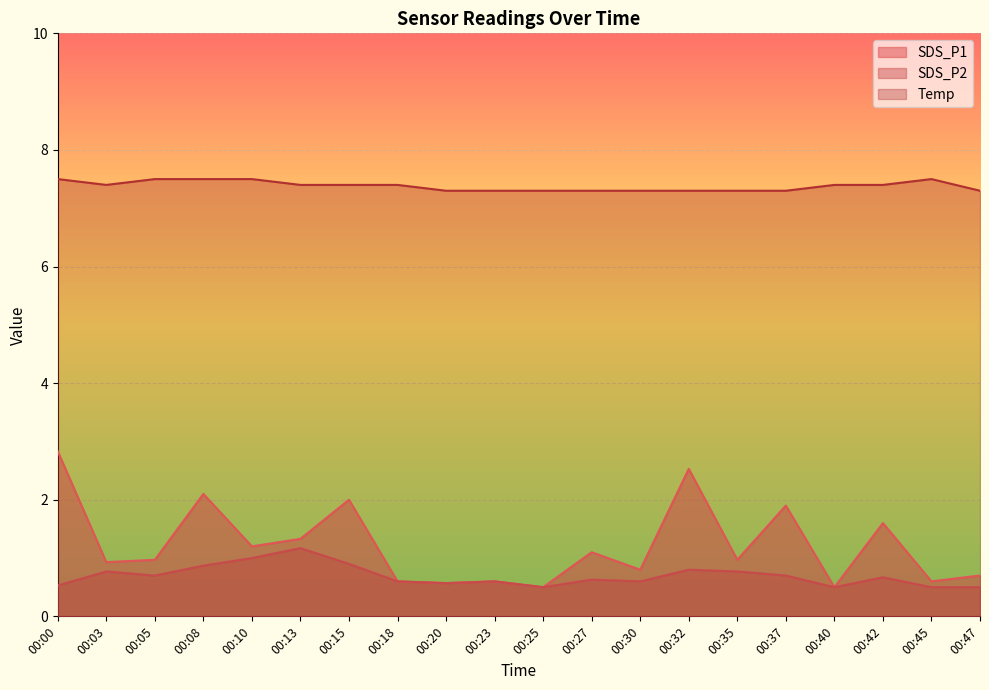

The SDS_P2 series shows 0.5 at 00:00. True or false?

True